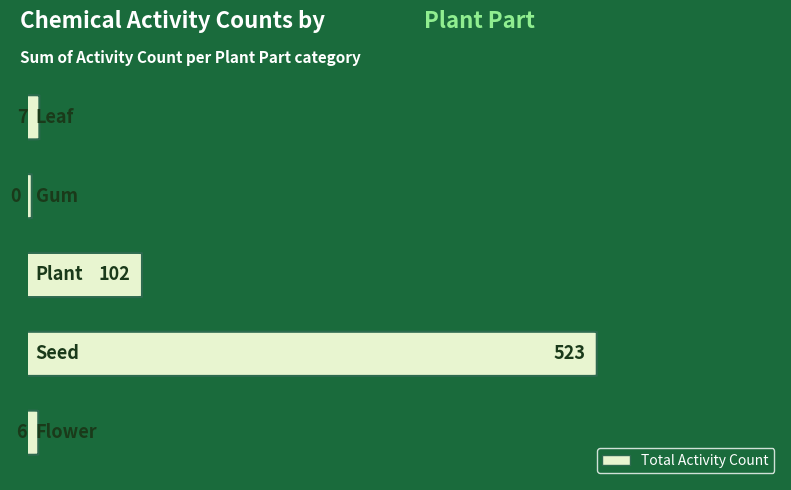

What is the change in value from Seed to Leaf?

-516